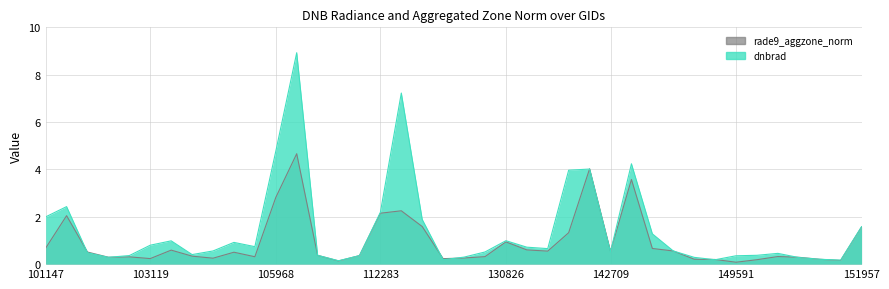

List the series in order of their overall mean, lowest first.

rade9_aggzone_norm, dnbrad